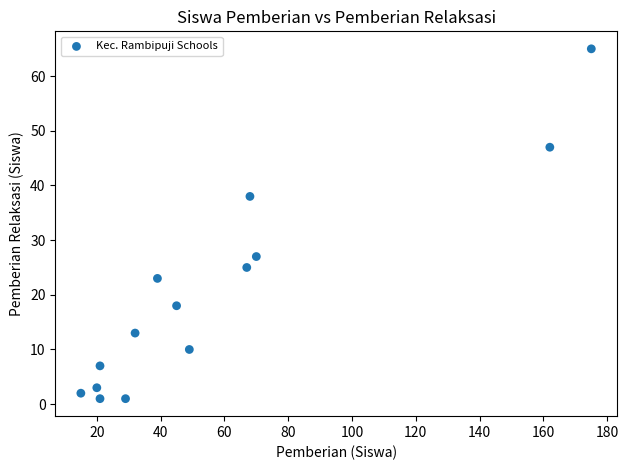

What Y value in the scatter plot is closest to 33?

38